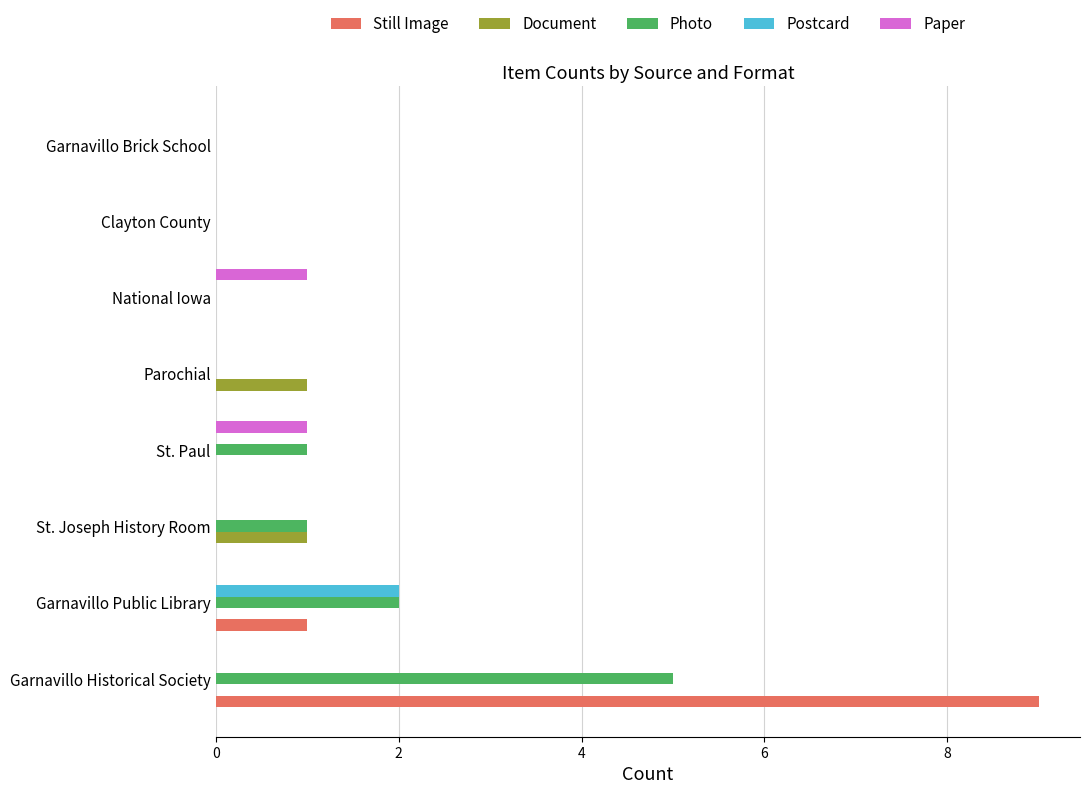

True or false: Still Image has a value of -5 at National Iowa.

False